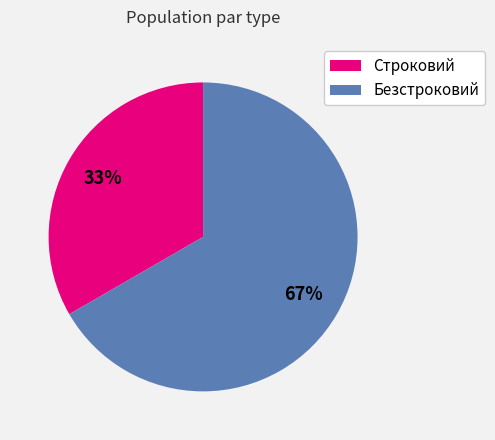

How many segments does this pie chart have?

2